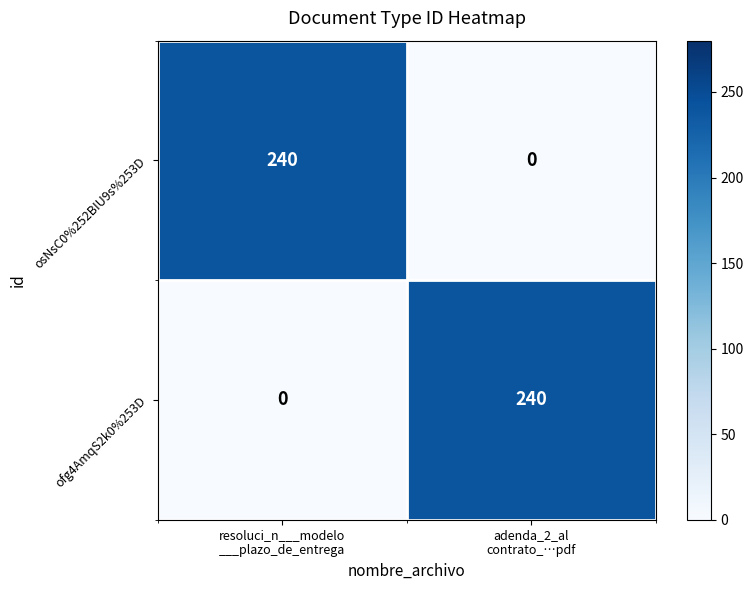

What is the average value of the ofg4AmqS2k0%253D series?

120